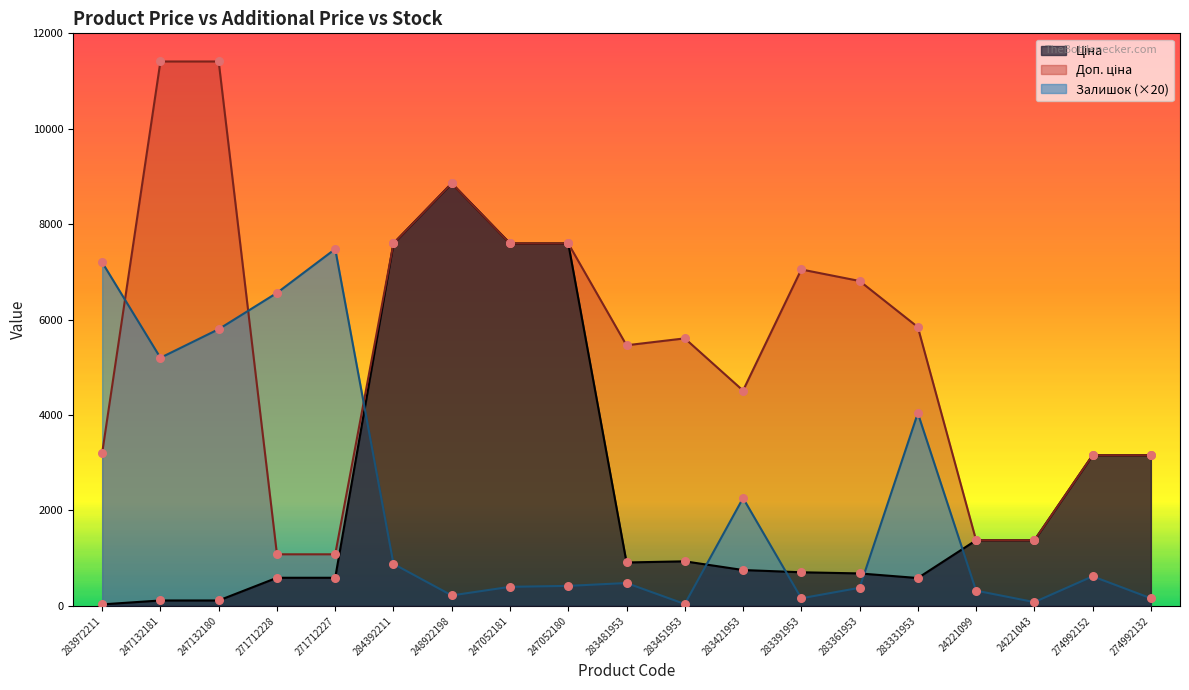

Which series reaches the maximum Y coordinate?

Доп. ціна